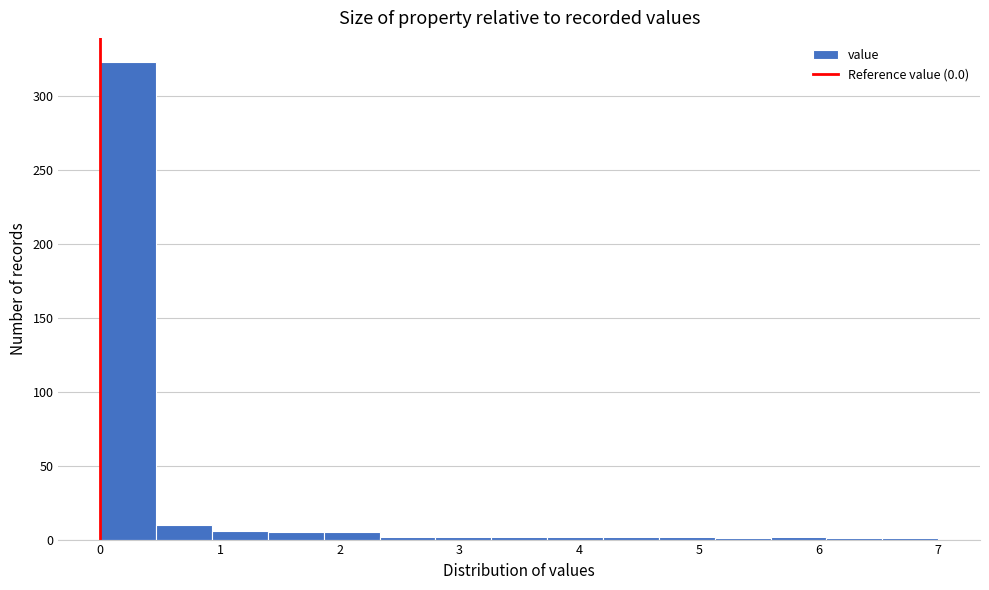

Over which range of the x-axis is the bar tallest?

0.0 to 0.5